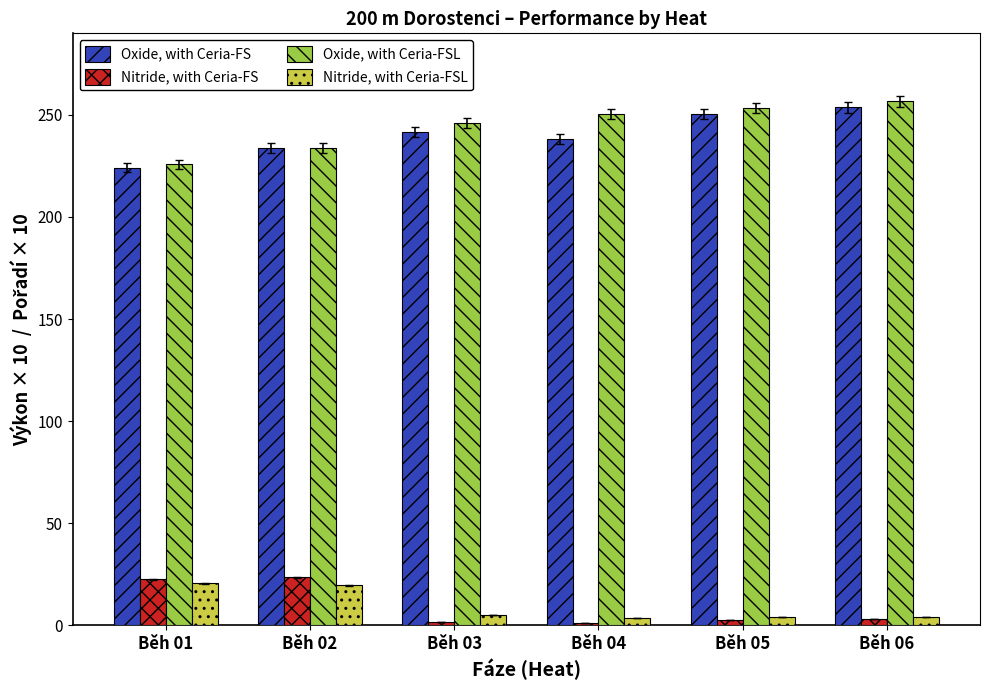

Is the value of Oxide, with Ceria-FSL at Běh 02 greater than the value of Nitride, with Ceria-FSL at Běh 05?

Yes